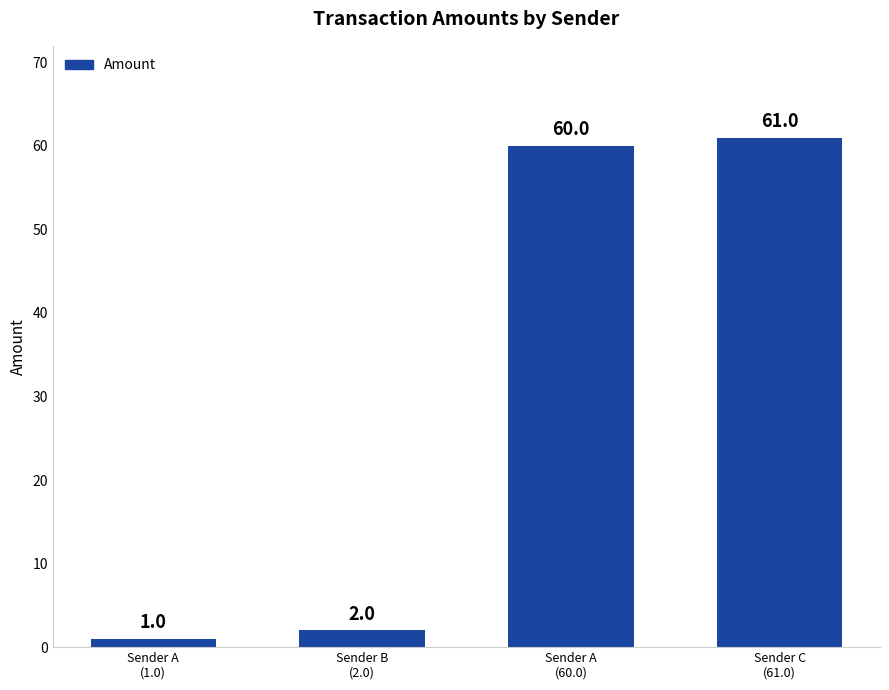

Between Sender A
(60.0) and Sender A
(1.0), which is larger?

Sender A
(60.0)